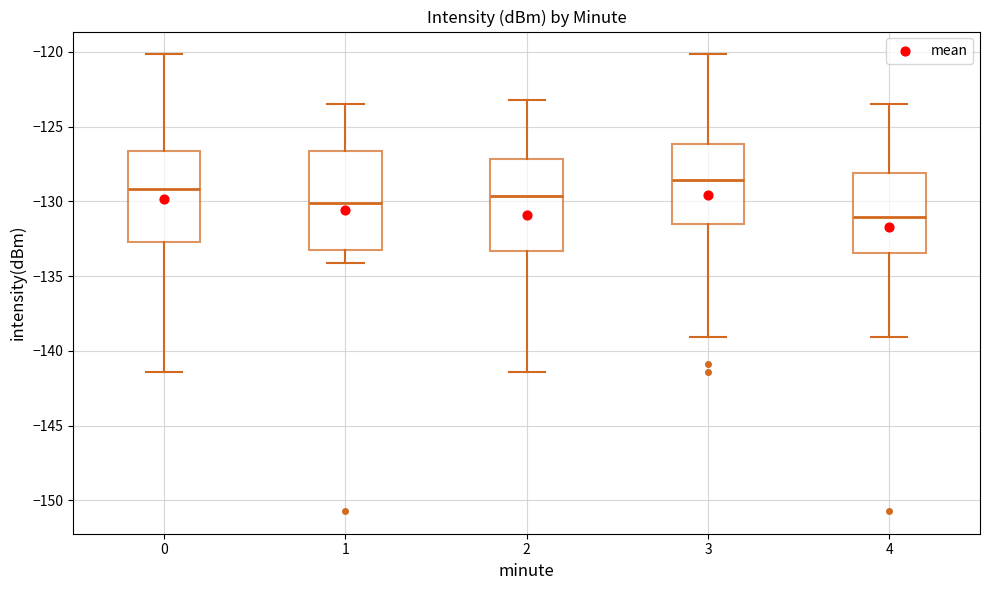

Which box is the tallest, from its lower edge to its upper edge?

1